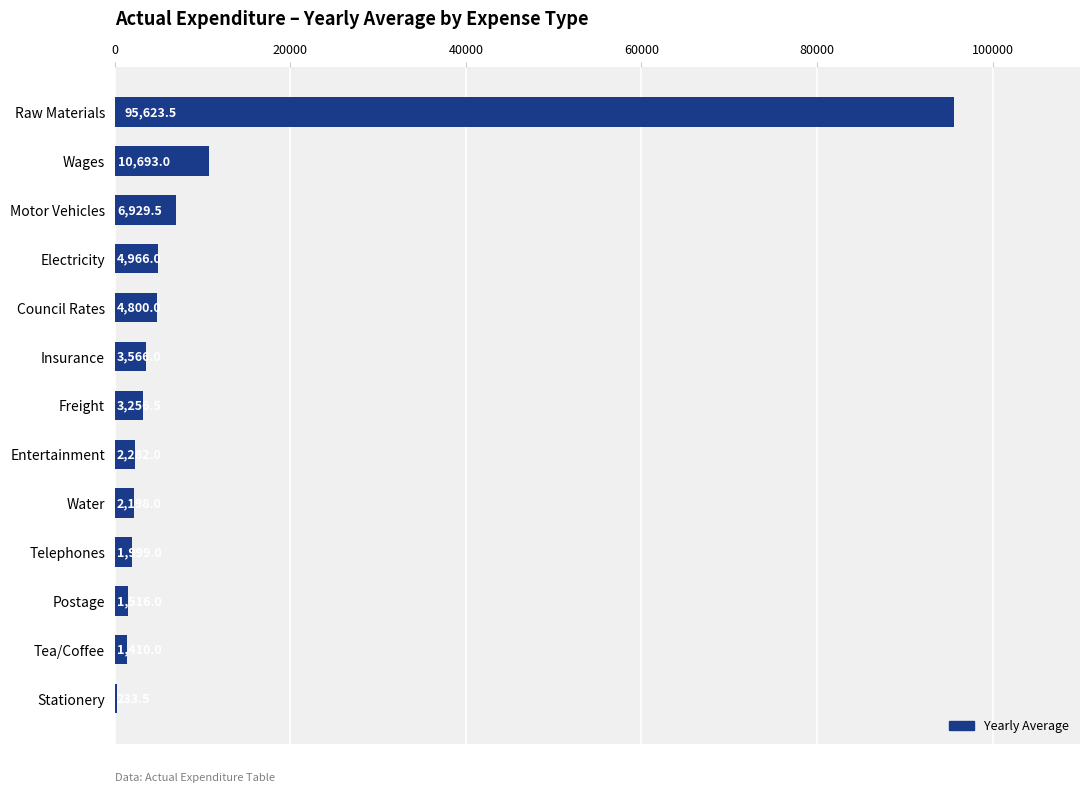

What is the change in value from Freight to Wages?

+7436.5